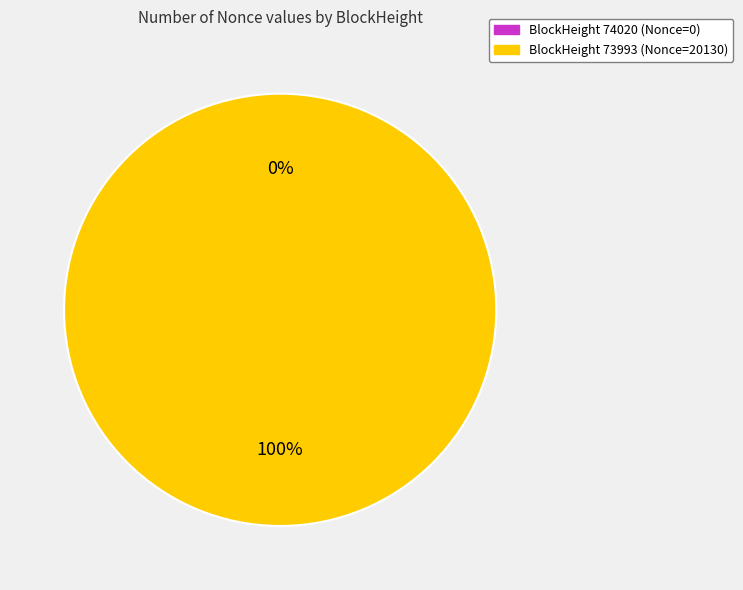

What is the smallest slice in the pie chart?

74020